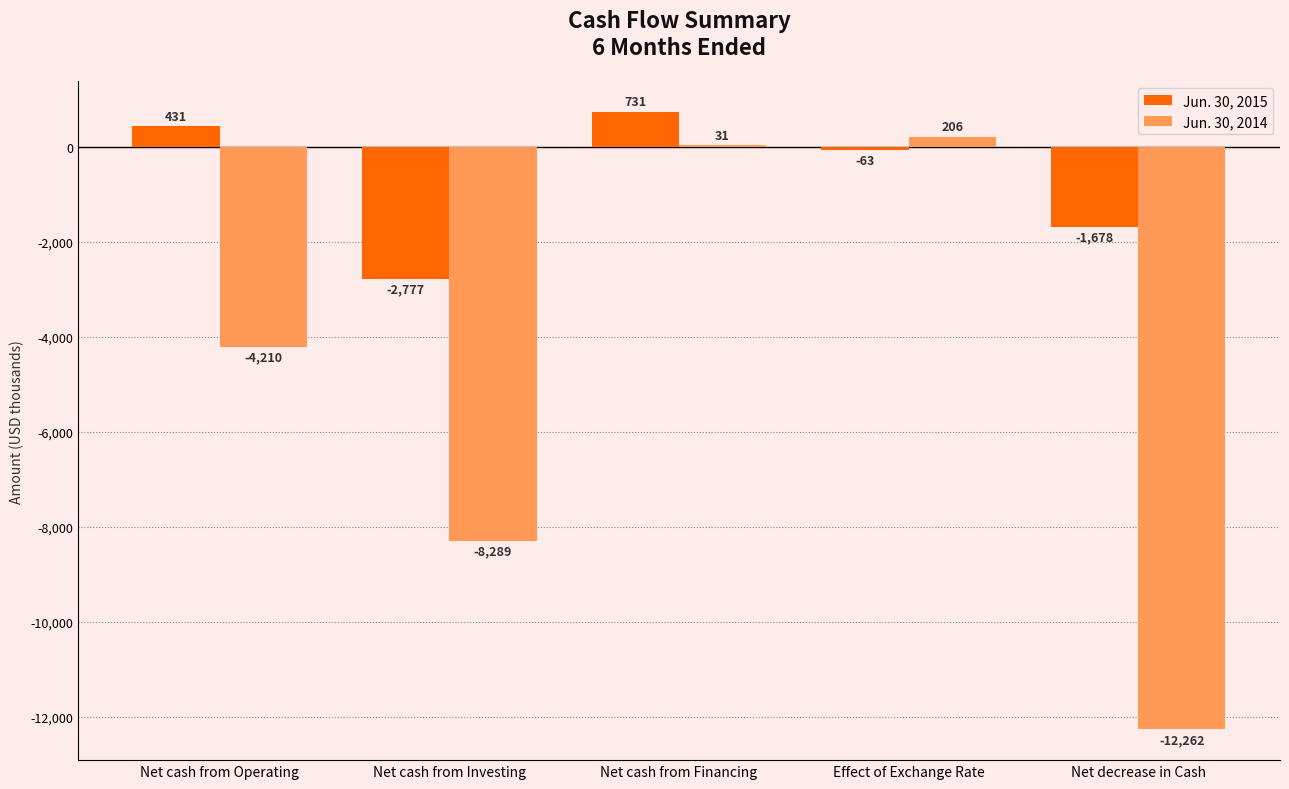

What is the maximum value shown in the chart?

731